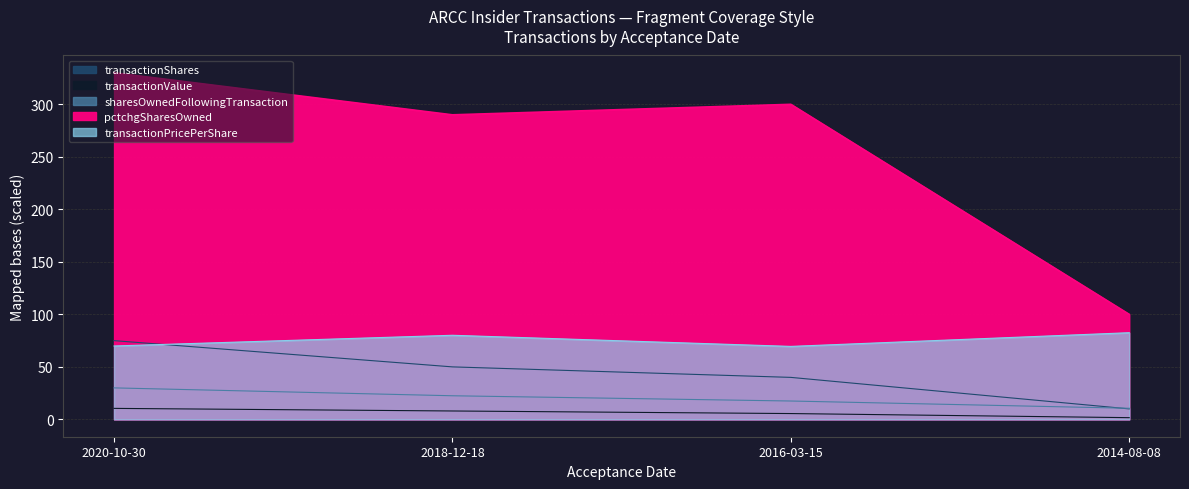

What is the difference between the maximum and minimum values in the transactionShares series?

65.0